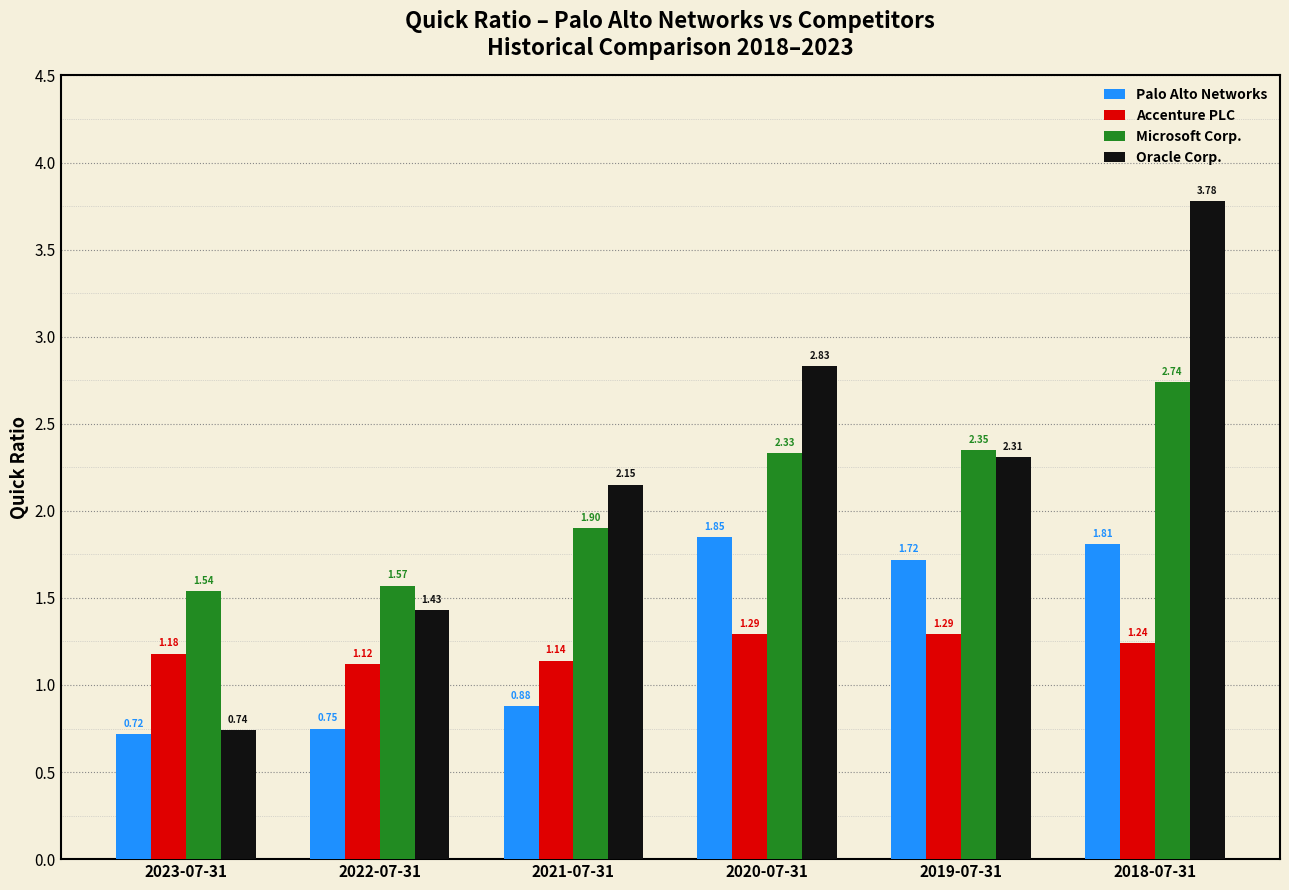

What is the total value across all series at 2023-07-31?

4.2